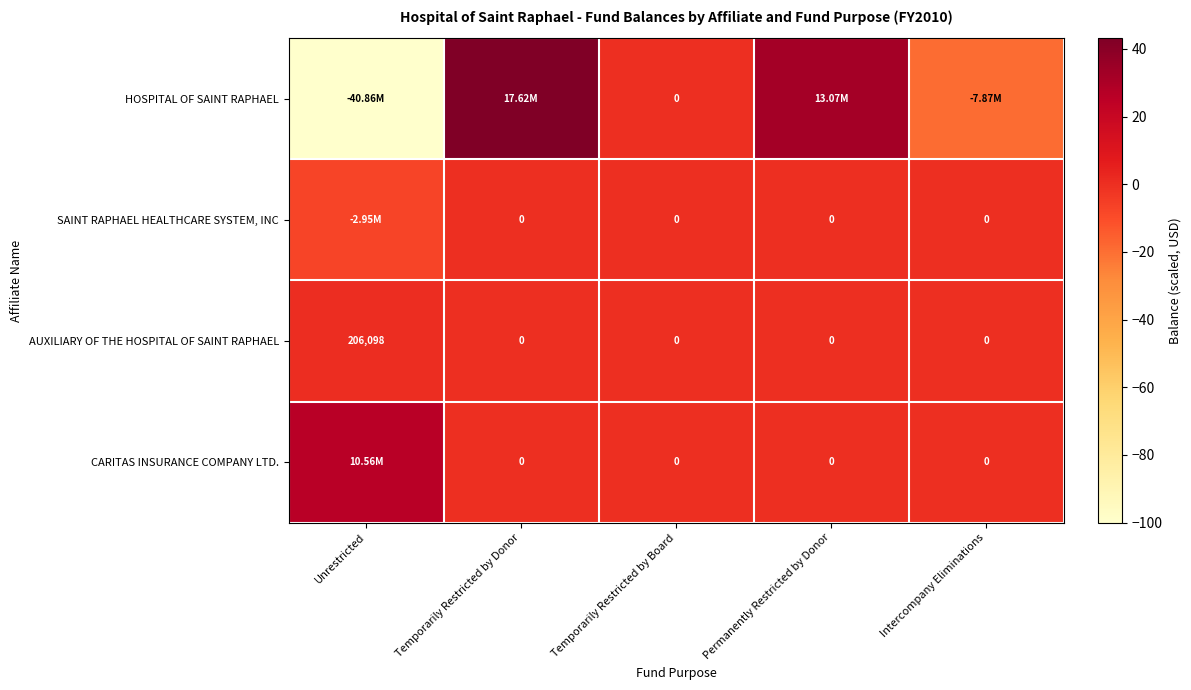

How many values in the AUXILIARY OF THE HOSPITAL OF SAINT RAPHAEL series exceed 0?

1